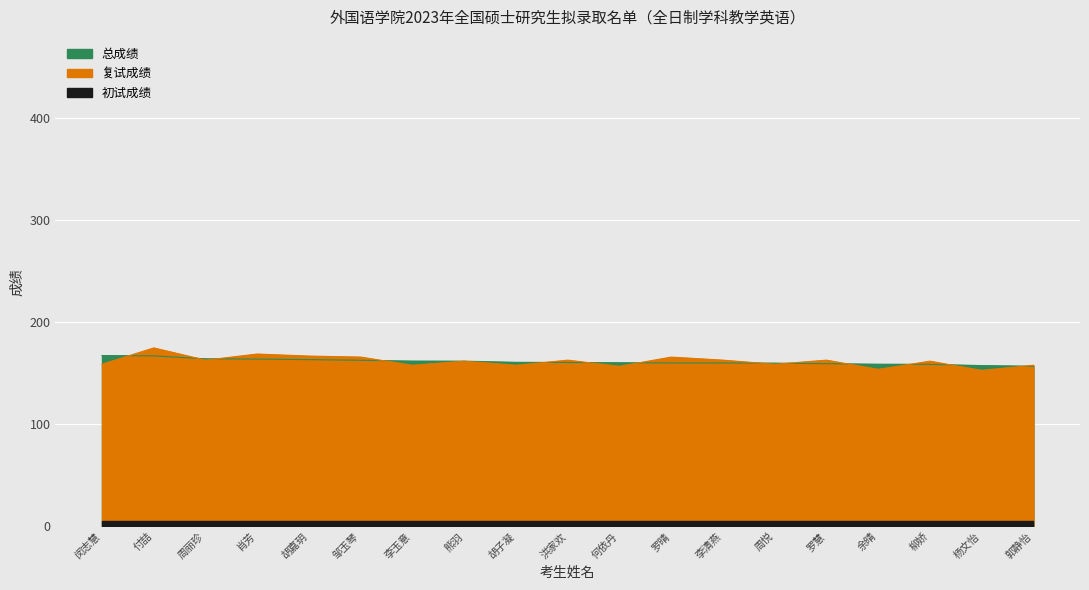

What is the label of the 5th point from the left?

胡嘉玥